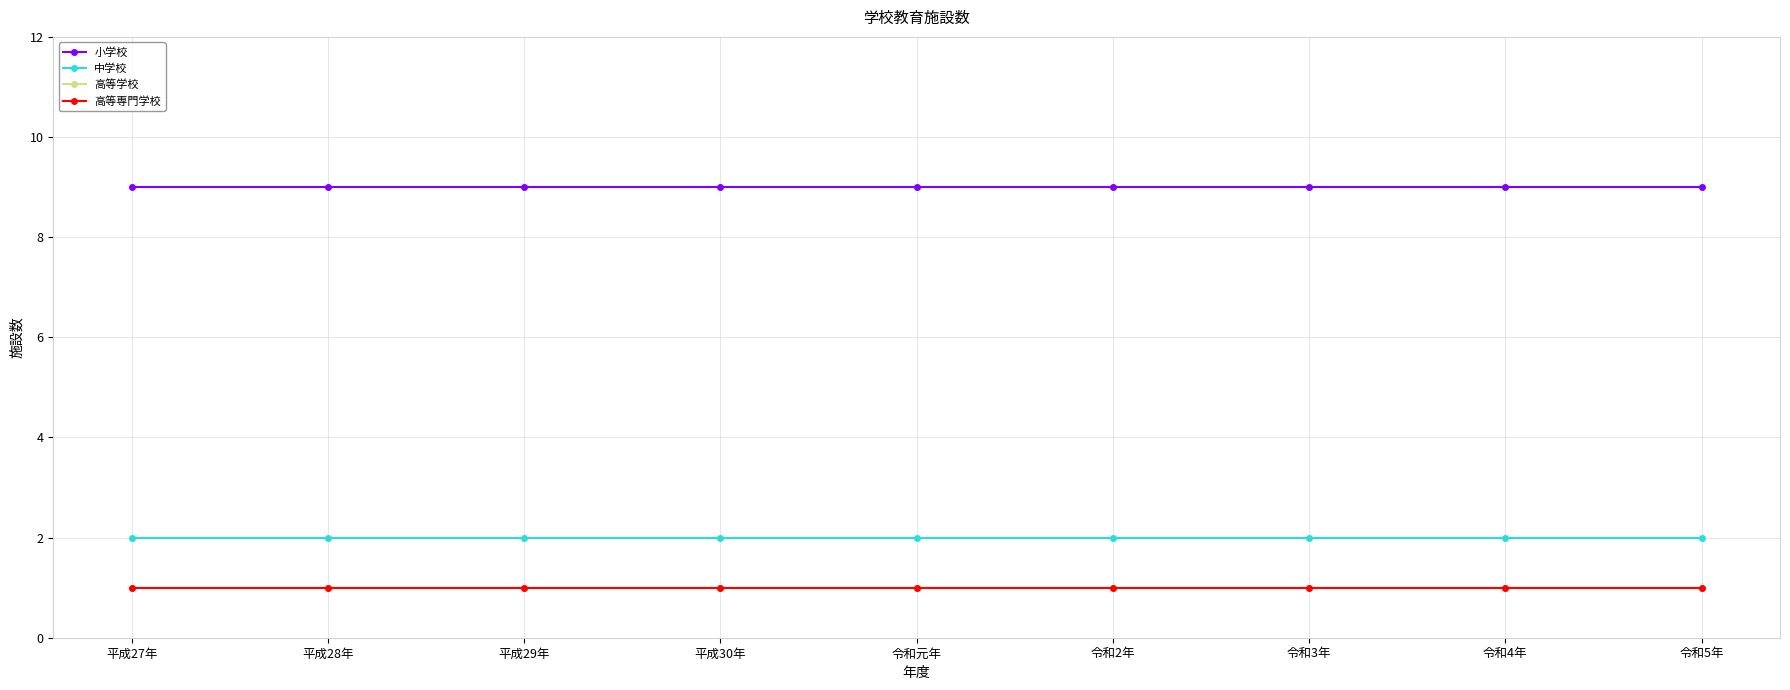

Is it true that 高等専門学校 equals 0 at 平成30年?

False